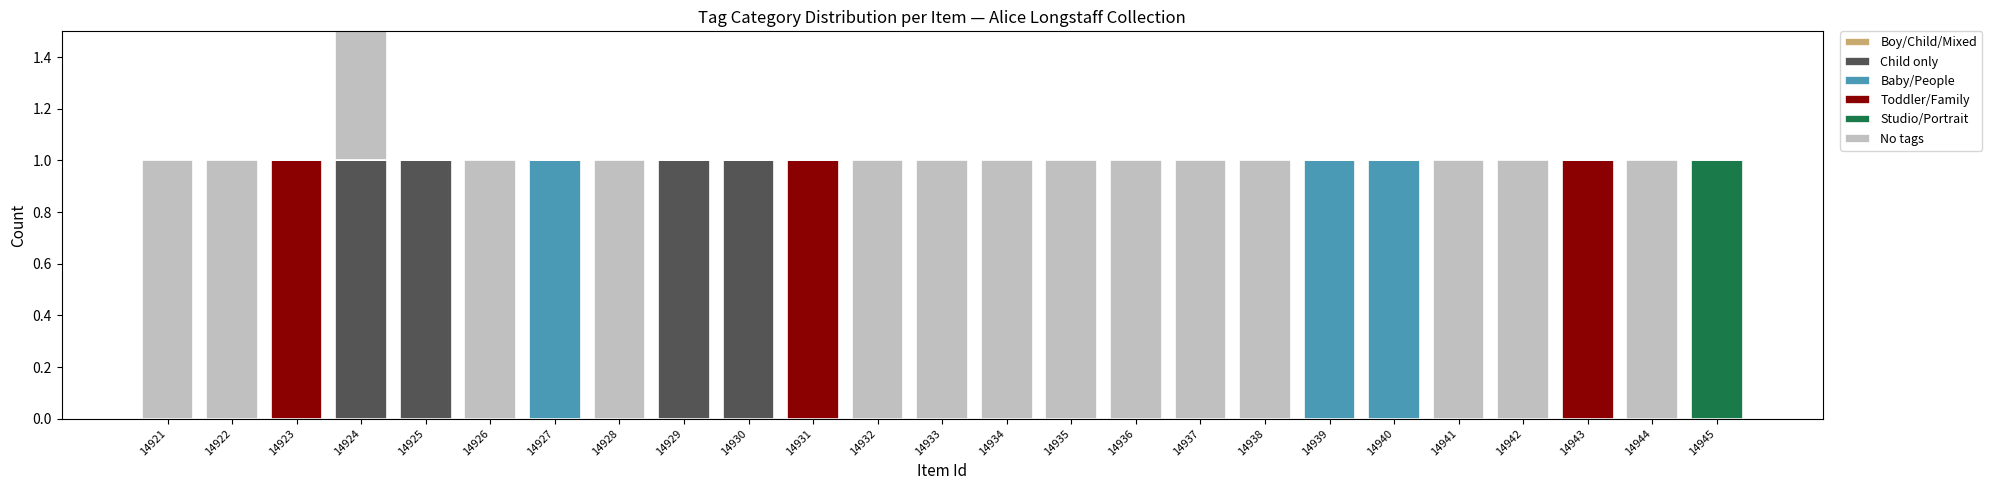

Rank the series at 14934 from highest to lowest value.

No tags, Boy/Child/Mixed, Child only, Baby/People, Toddler/Family, Studio/Portrait